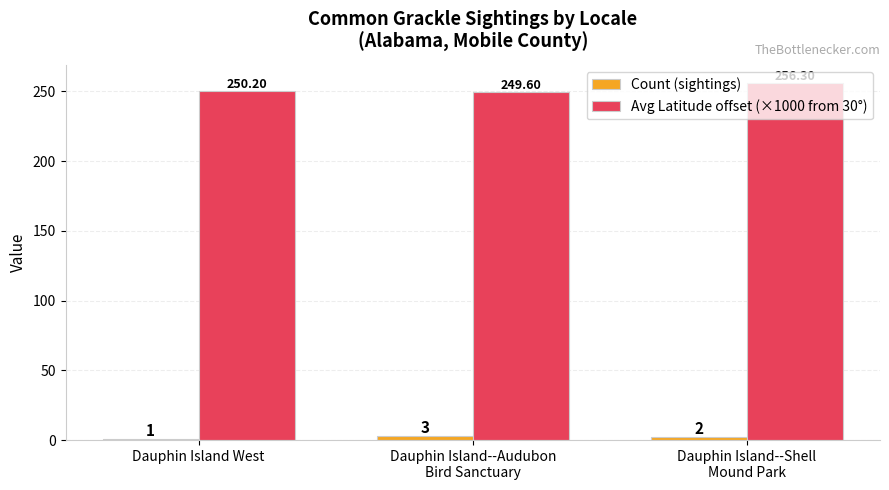

Reading left to right, extract all data points from this chart.

Count (sightings): Dauphin Island West=1.0	Dauphin Island--Audubon
Bird Sanctuary=3.0	Dauphin Island--Shell
Mound Park=2.0
Avg Latitude offset (×1000 from 30°): Dauphin Island West=250.2	Dauphin Island--Audubon
Bird Sanctuary=249.6	Dauphin Island--Shell
Mound Park=256.3